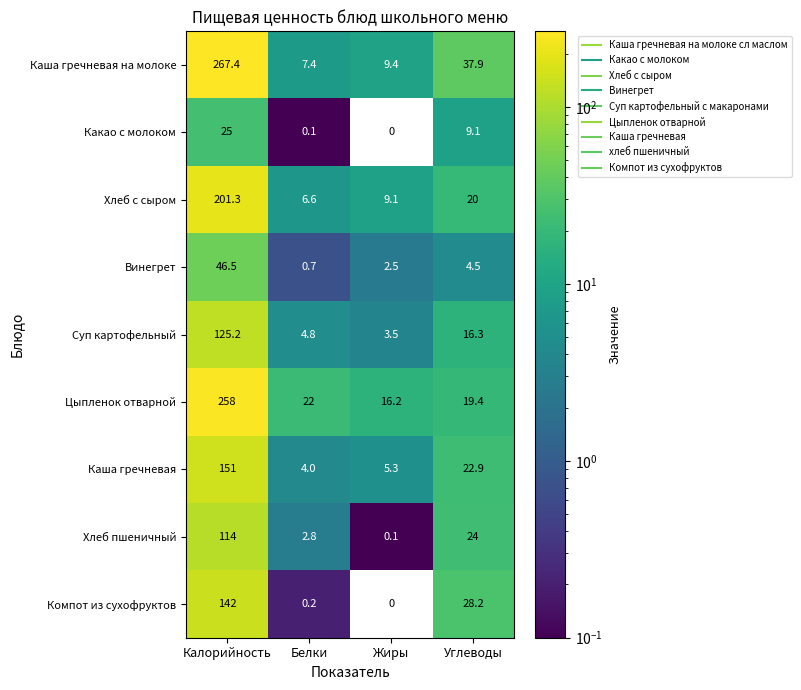

Which series has the largest total across all categories?

Каша гречневая на молоке